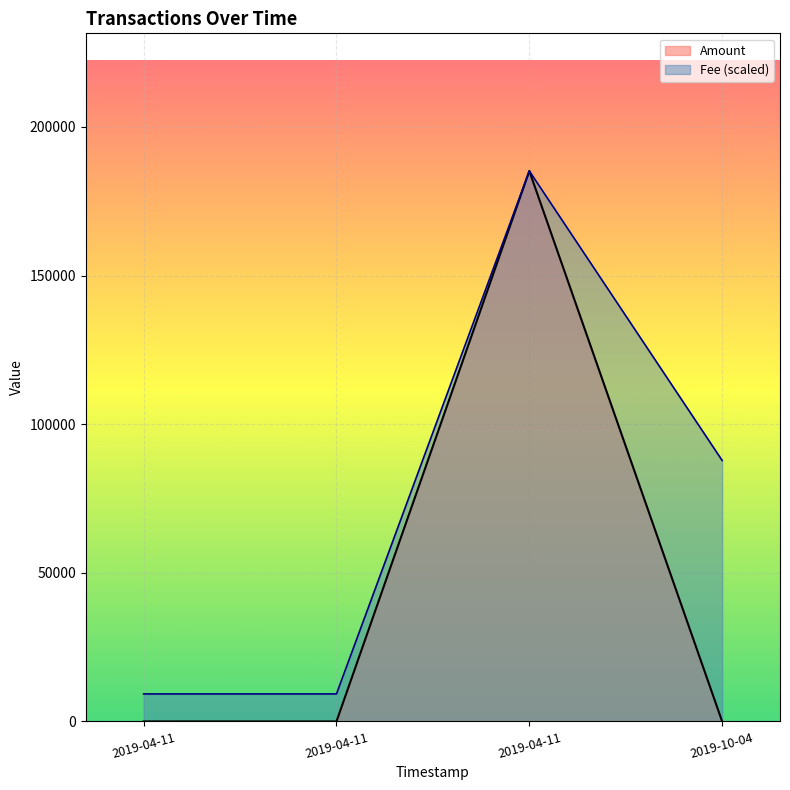

What are all the series names shown in the legend?

Amount, Fee (scaled)